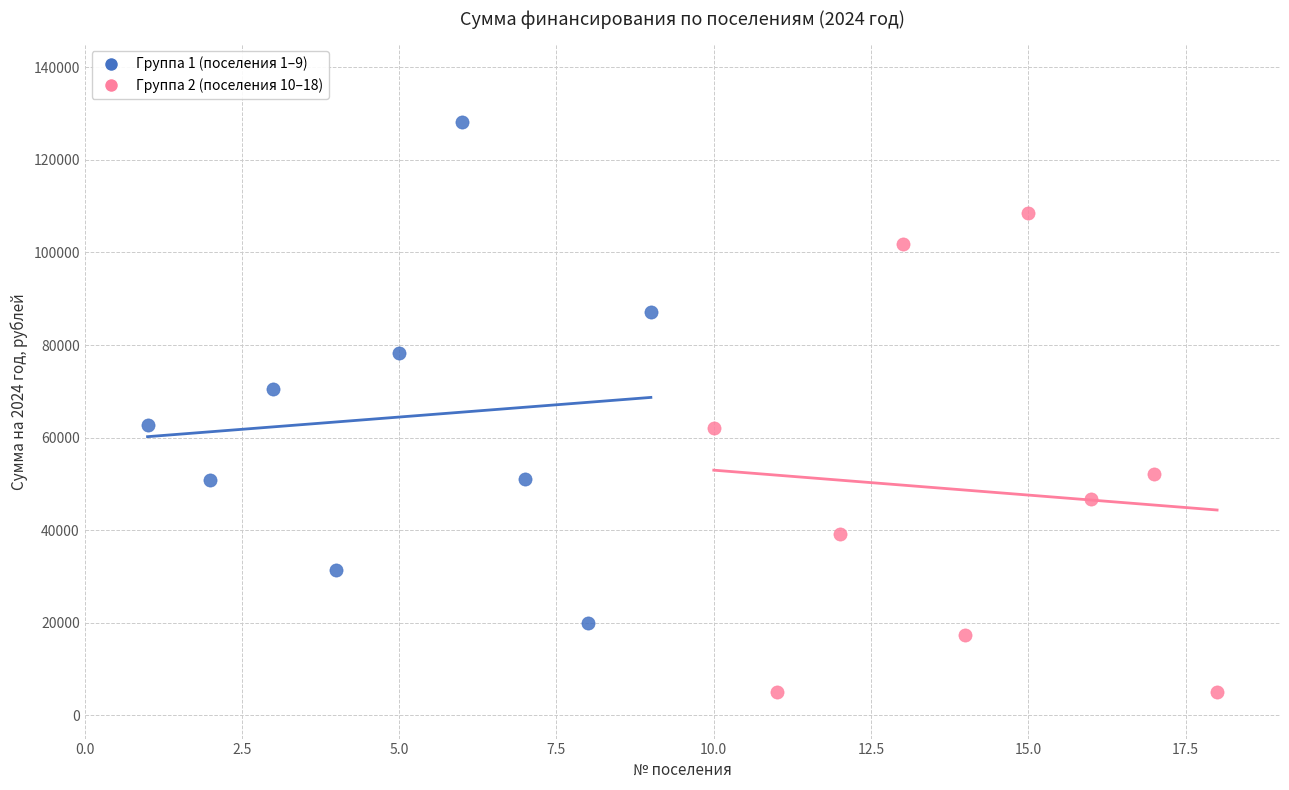

Which series has the largest Y range (max minus min)?

Группа 1 (поселения 1–9)